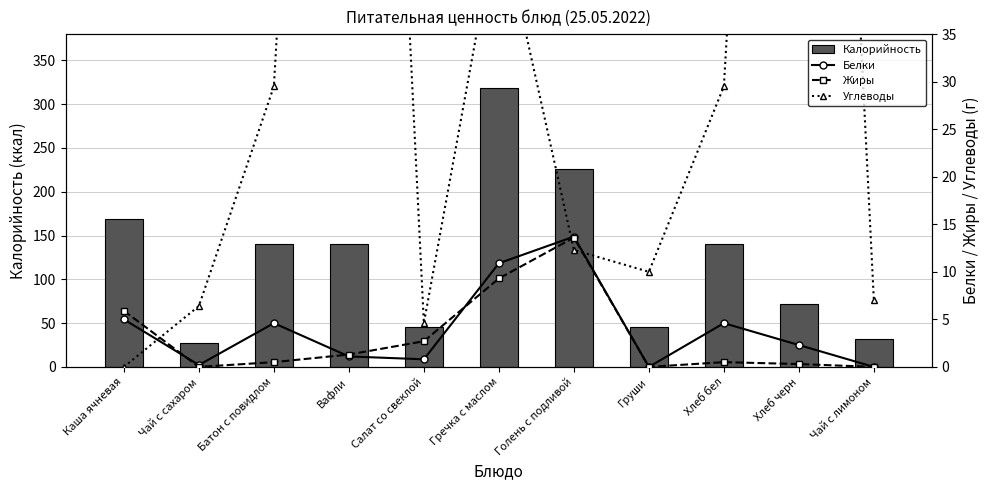

Which has a higher value, Голень с подливой or Хлеб бел?

Голень с подливой